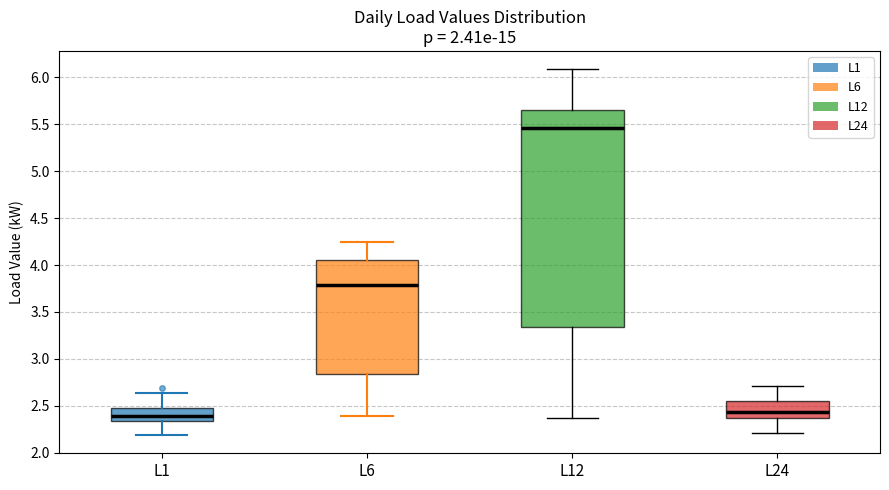

Comparing the boxes themselves (not the whiskers), which one is the tallest?

L12